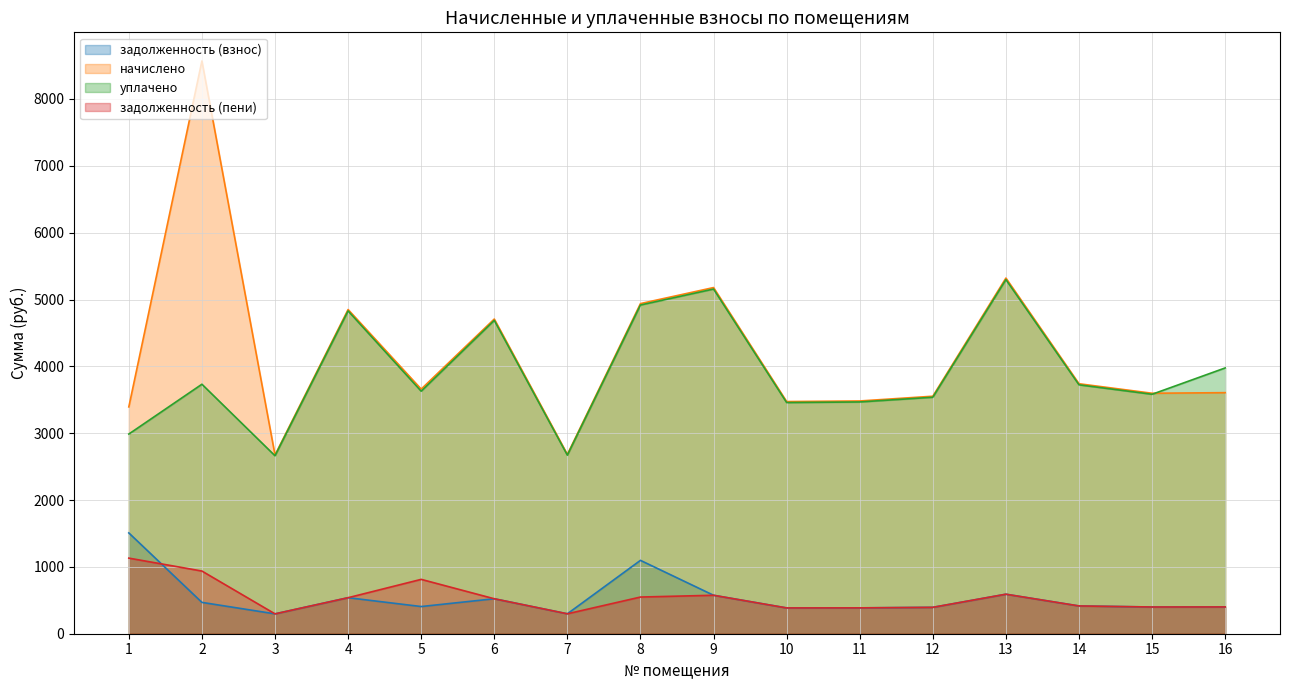

How many lines are shown in the chart?

4